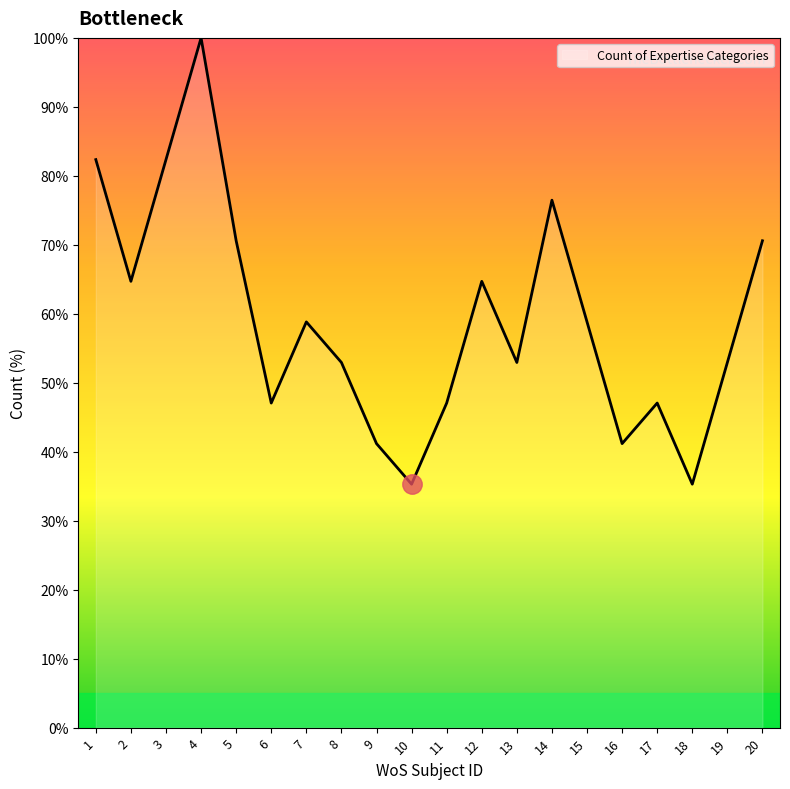

What is the minimum value shown in the chart?

35.3